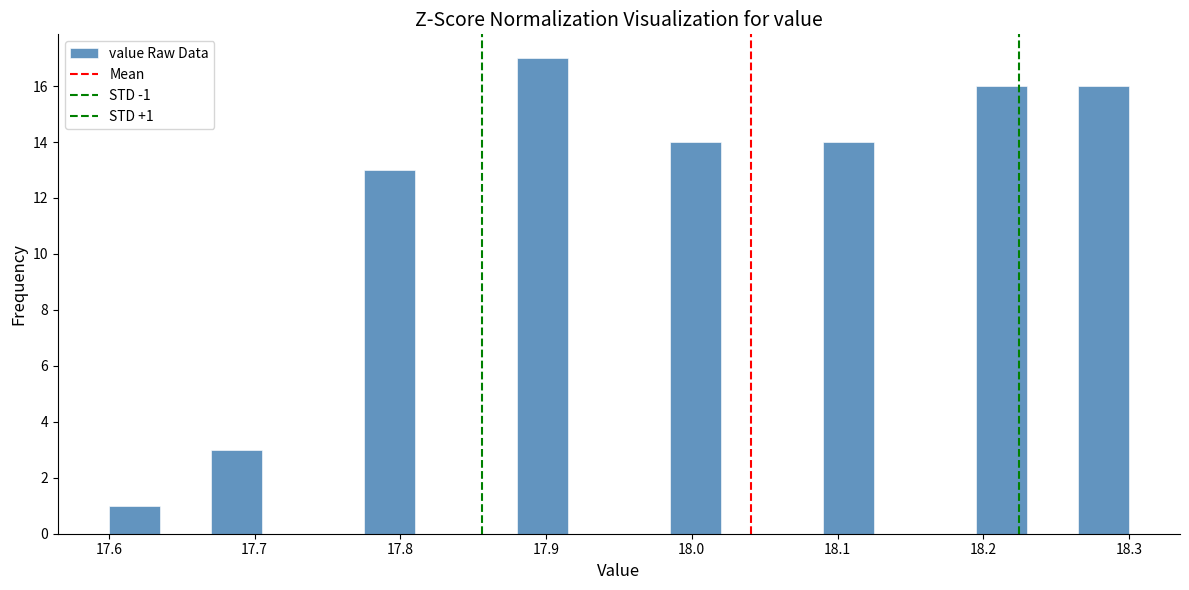

Read against the x-axis, roughly where is the centre of the tallest bar?

17.90